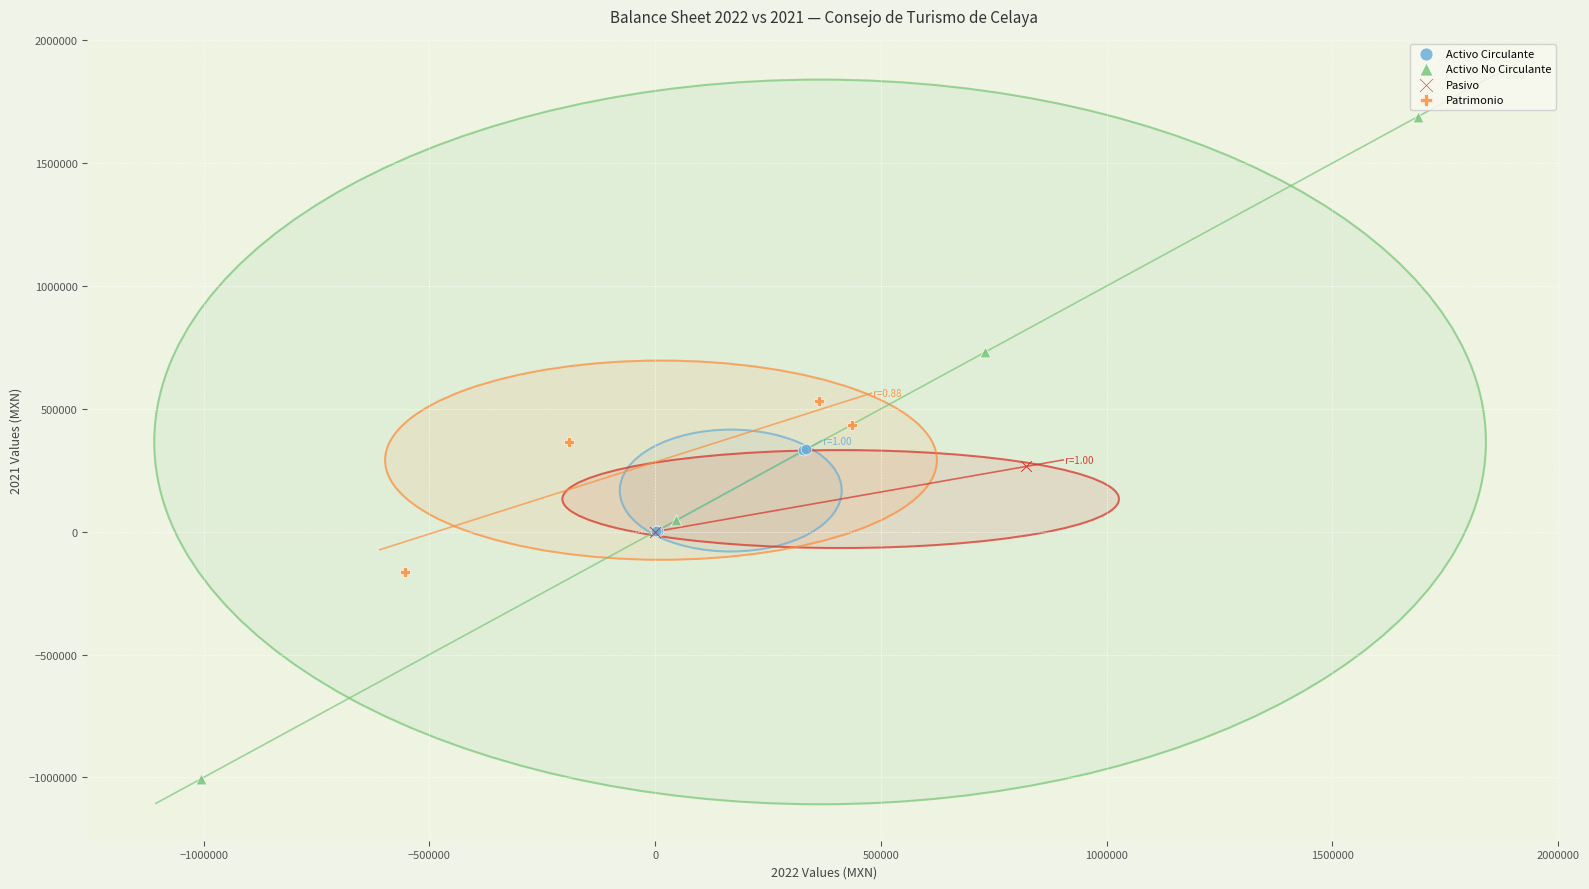

What are all the series names shown in the legend?

Activo Circulante, Activo No Circulante, Pasivo, Patrimonio